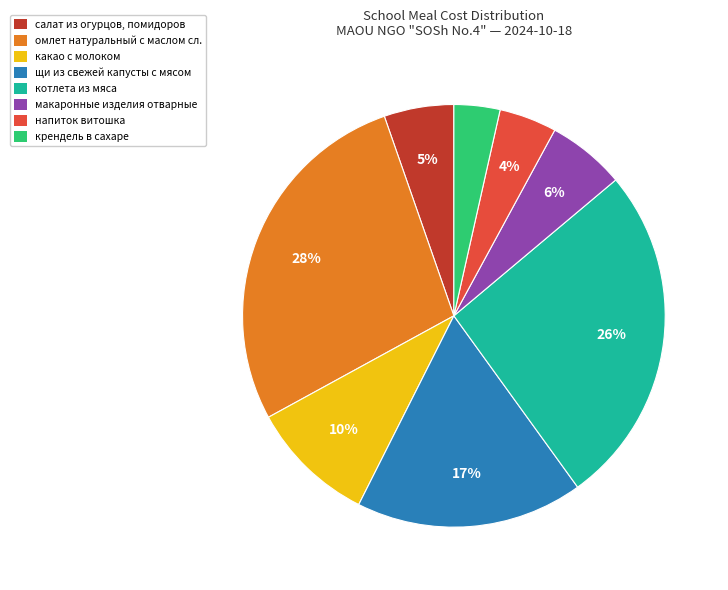

How many slices are in this pie chart?

8